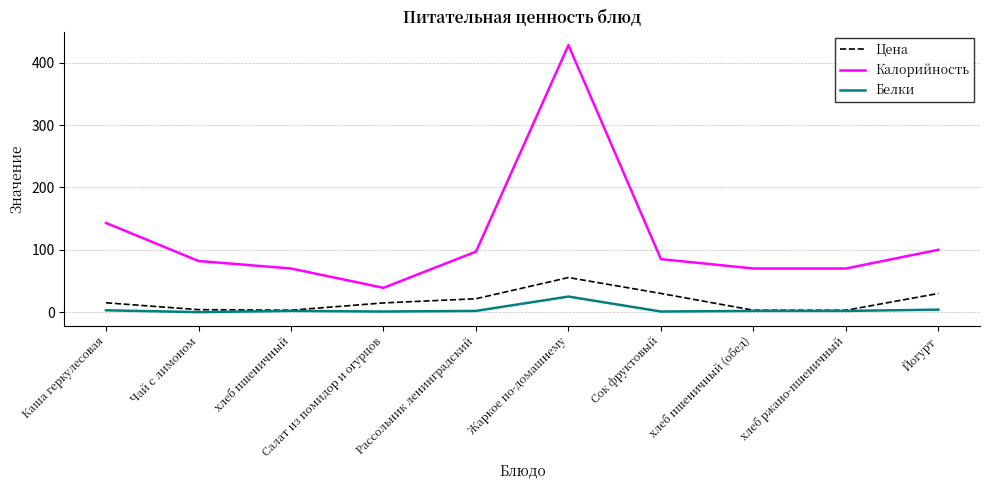

True or false: Калорийность and Белки cross at least once.

False